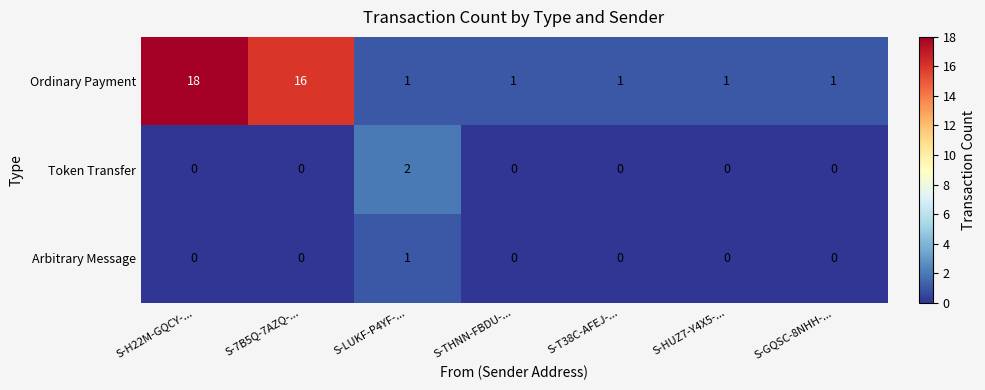

The value of Arbitrary Message at S-LUKF-P4YF-... is 1. True or false?

True